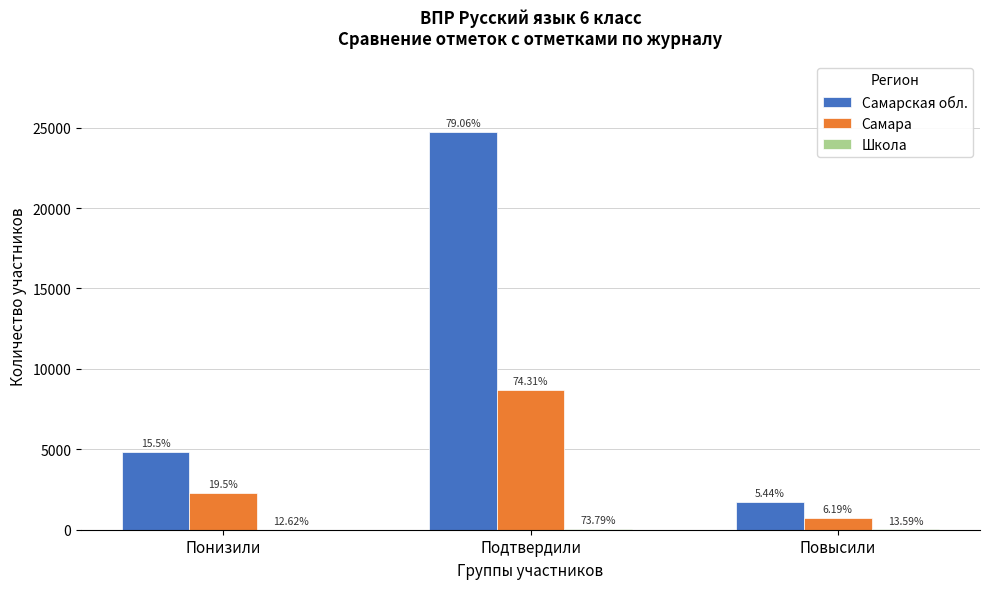

Are the bars grouped side by side (vs. stacked)?

Yes